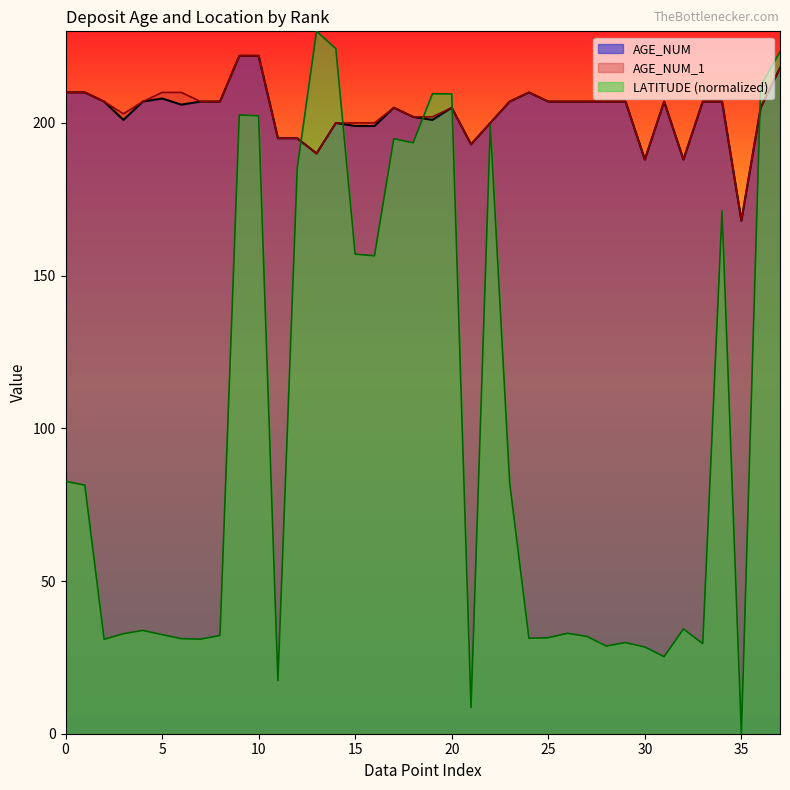

What is the sum of the LATITUDE values at 1 and 1?

423.4